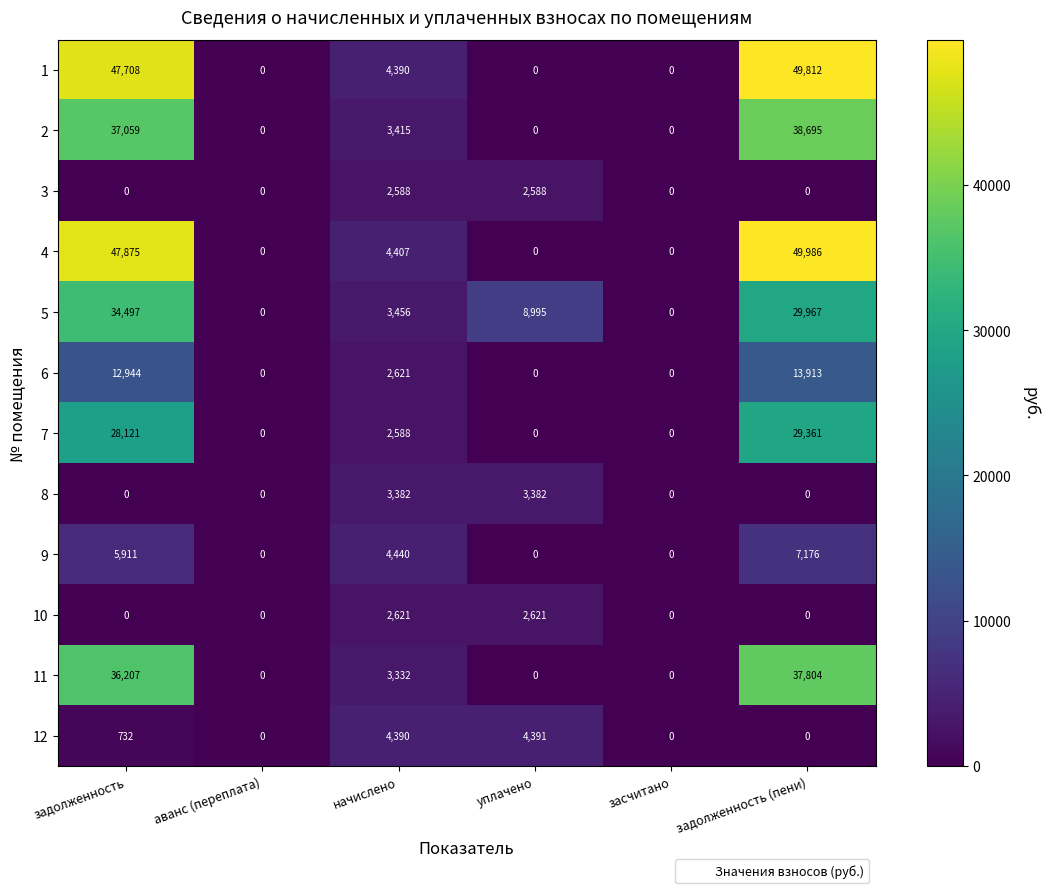

At which label does 5 first exceed 8995?

задолженность